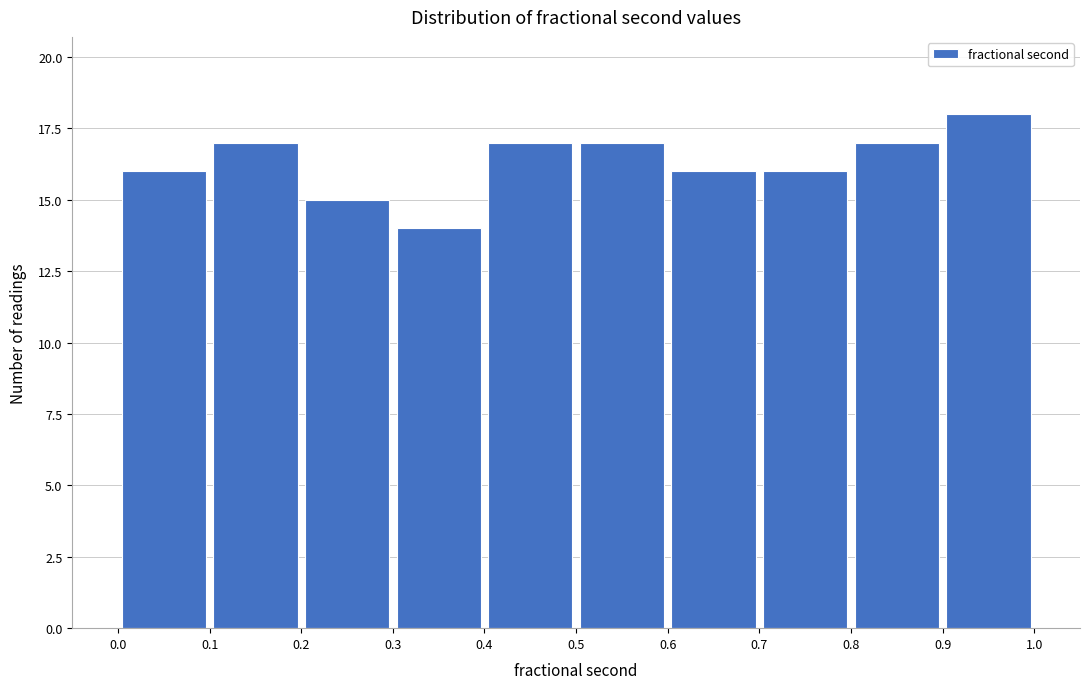

What is the height of the bar covering 0.5 to 0.6 on the x-axis? The values are not printed on the chart, so give them approximately, as read against the axis.

17